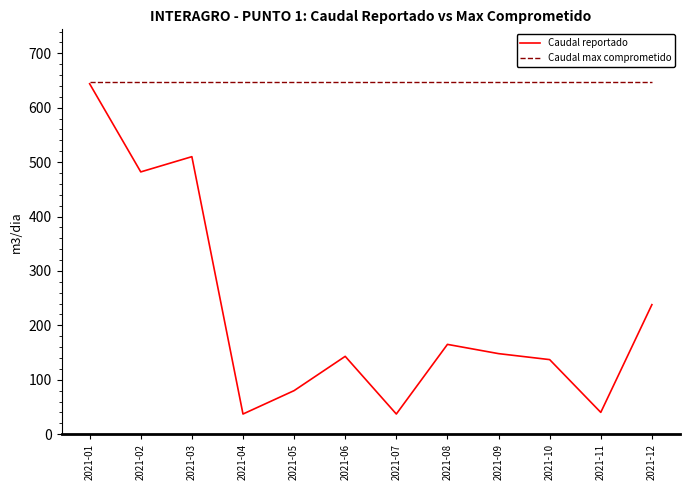

What is the difference between the highest and lowest values at 2021-09?

499